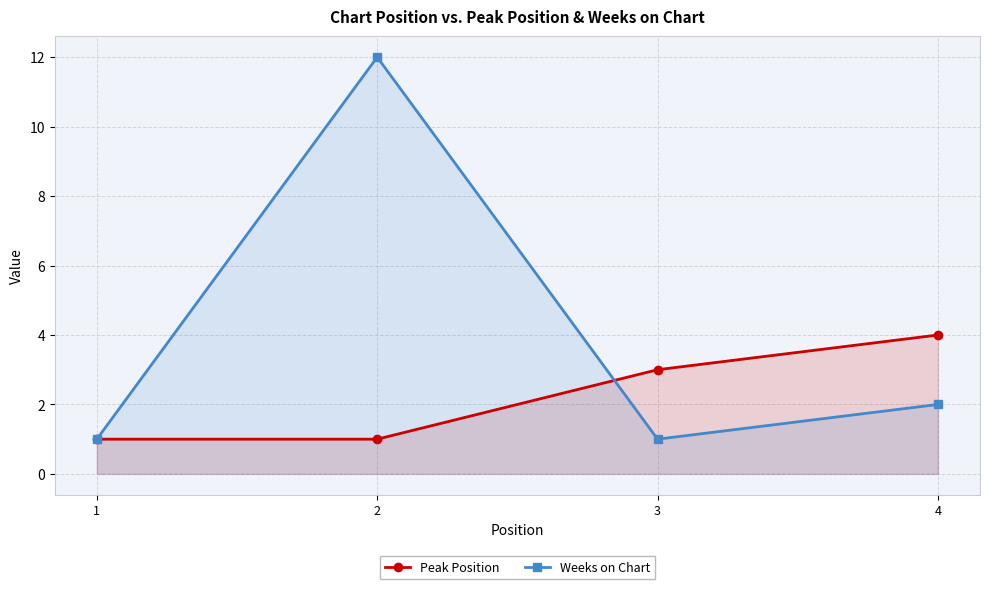

True or false: Peak Position and Weeks on Chart cross at least once.

True